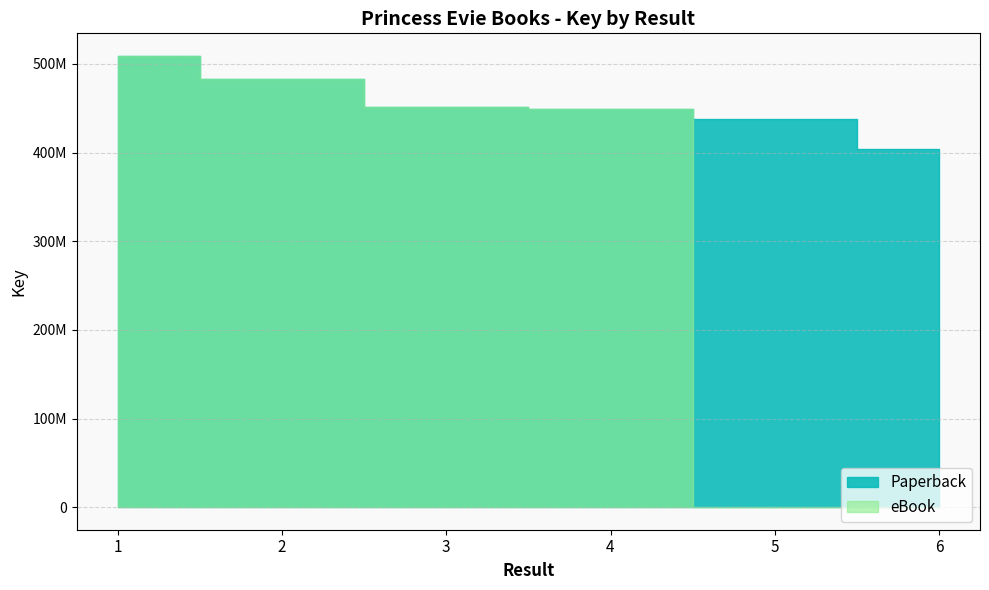

What is the sum of all Paperback values?

2734116720